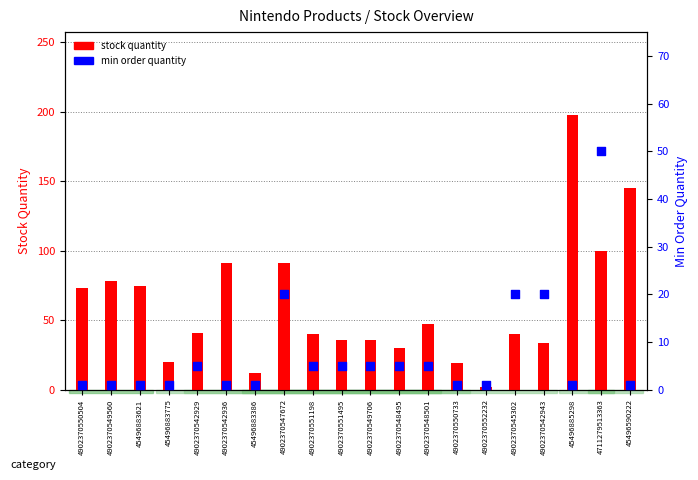

Which series has the largest total across all categories?

stock quantity